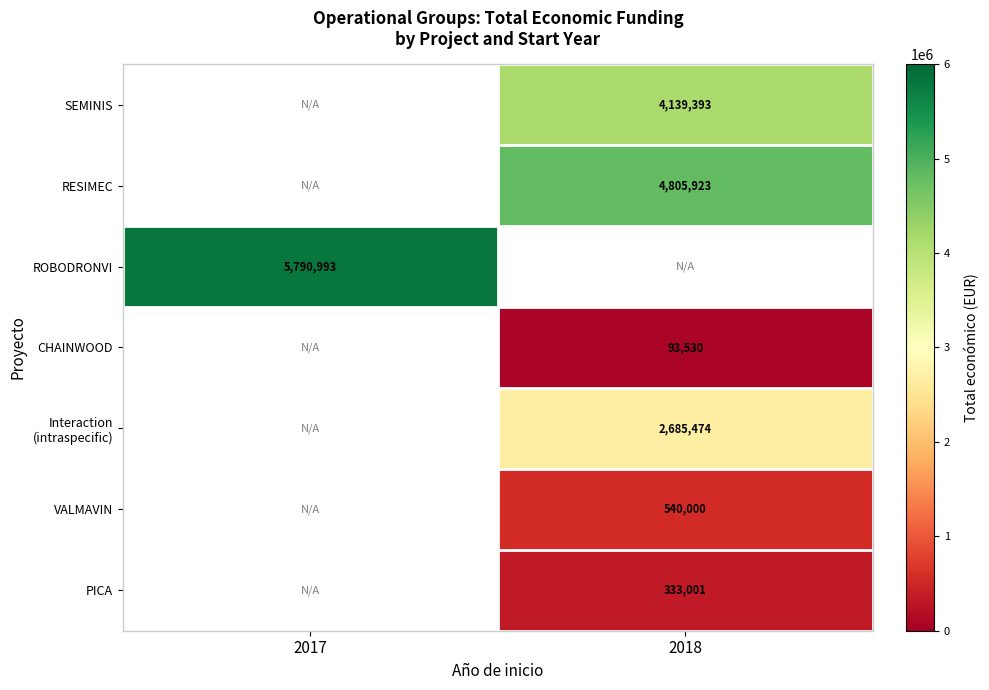

Is the value of ROBODRONVI at 2017 greater than the value of VALMAVIN at 2018?

Yes